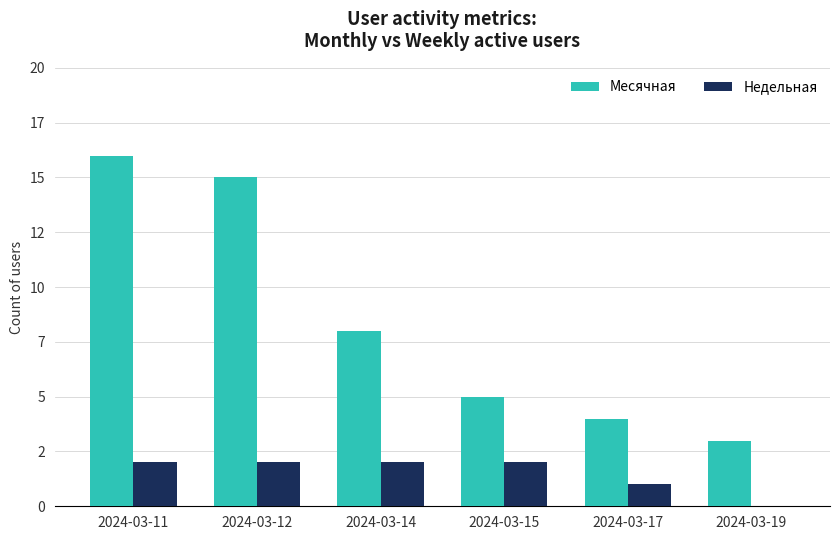

What is the maximum value for Недельная?

2